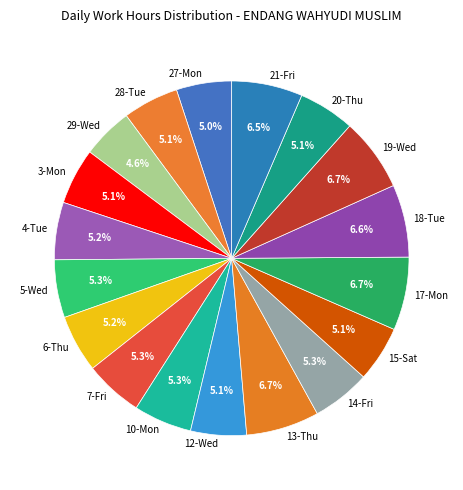

To the nearest percent, what is the difference between the largest and smallest slice percentages?

2%